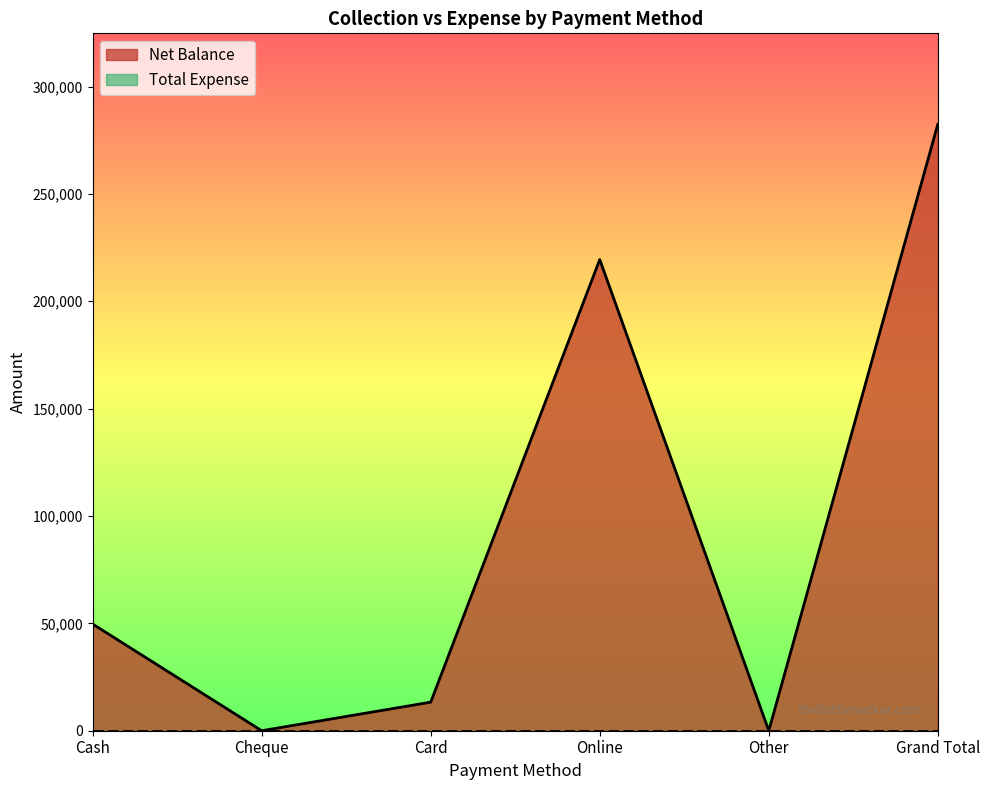

The chart shows a value of 282418 at Grand Total. True or false?

True